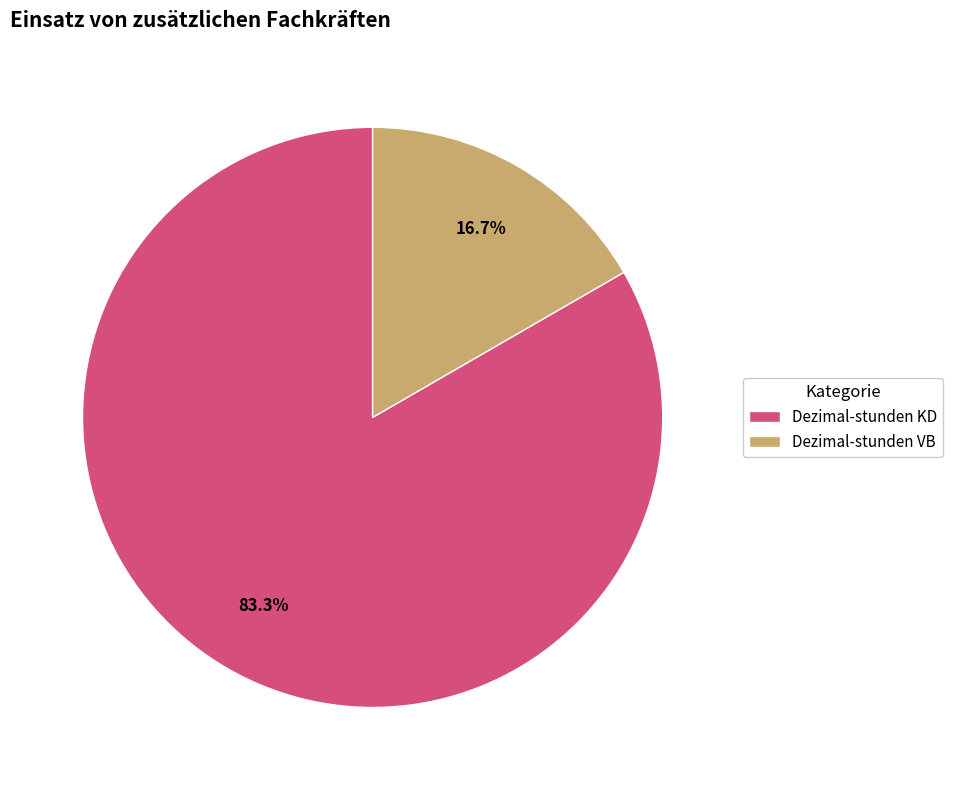

True or false: Dezimal-stunden KD accounts for 83% of the total.

True